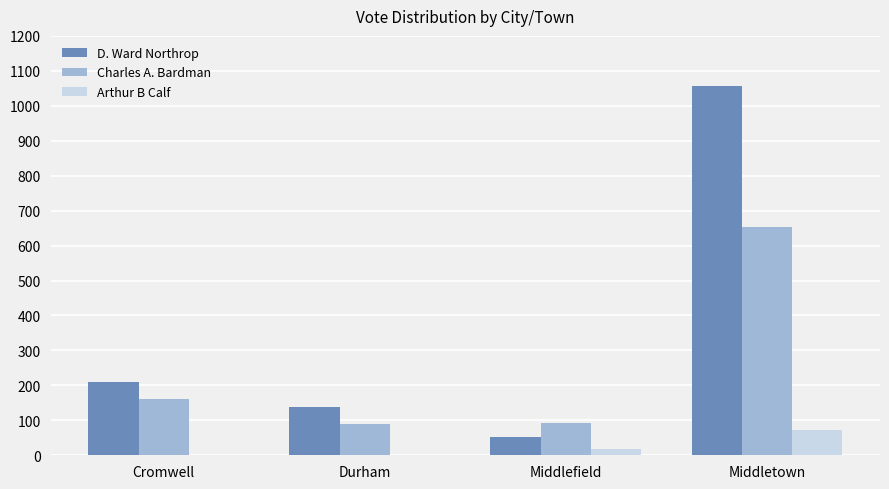

What is the highest value of the D. Ward Northrop series?

1056